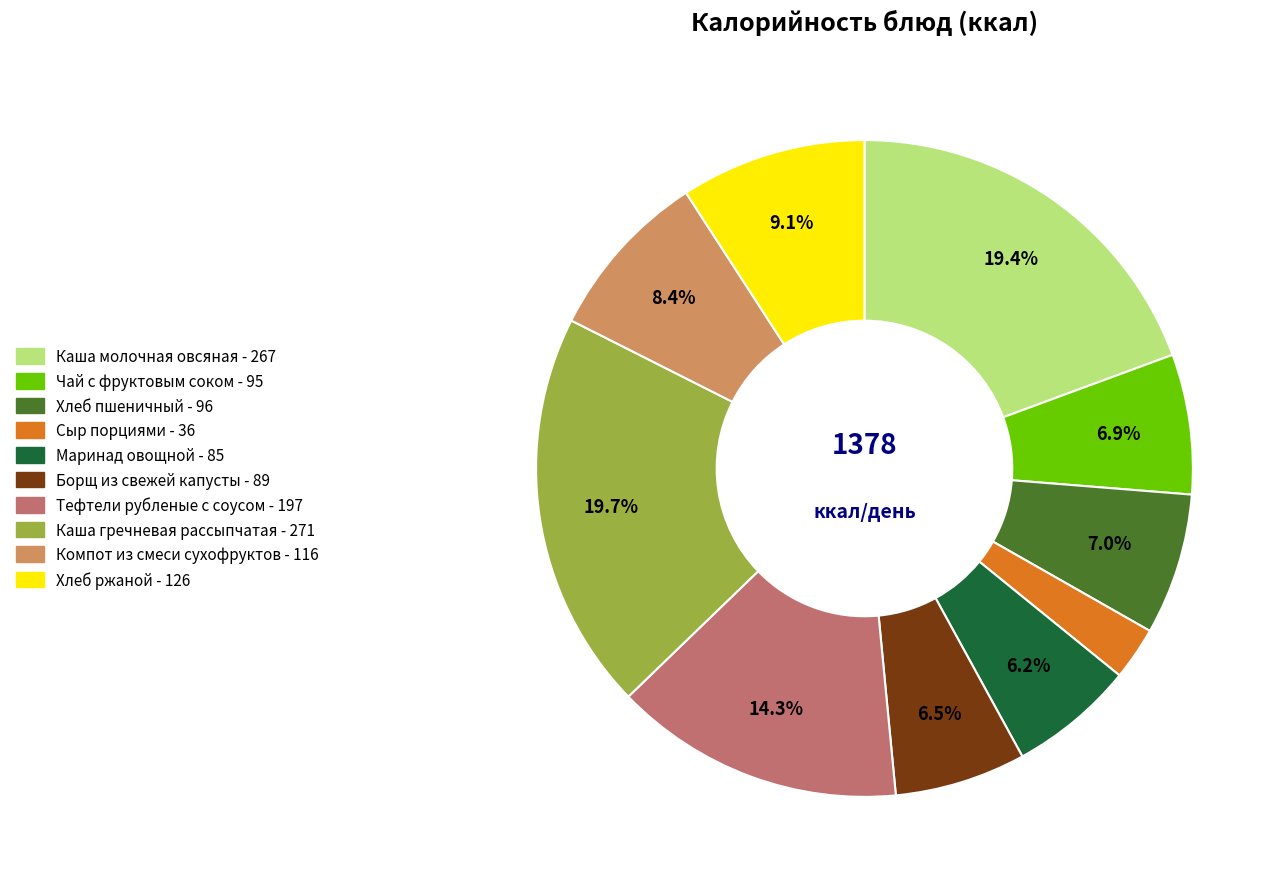

Is it true that Каша гречневая рассыпчатая is 28% of the pie?

False